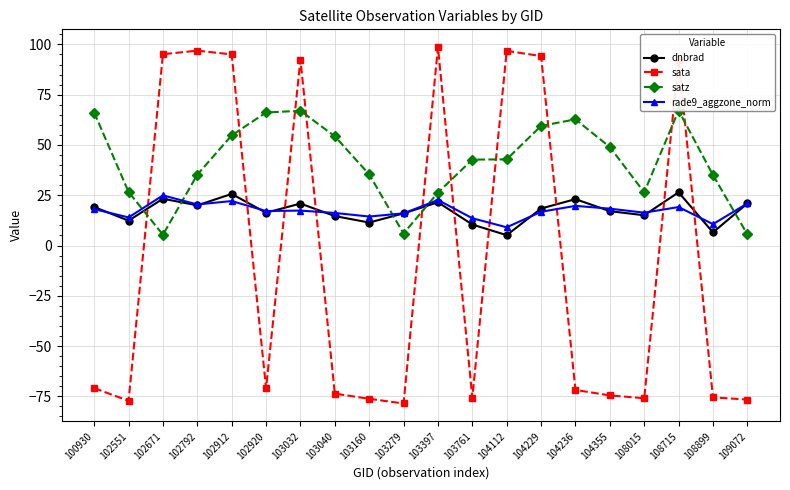

True or false: sata has more than 0 interior local peaks.

True